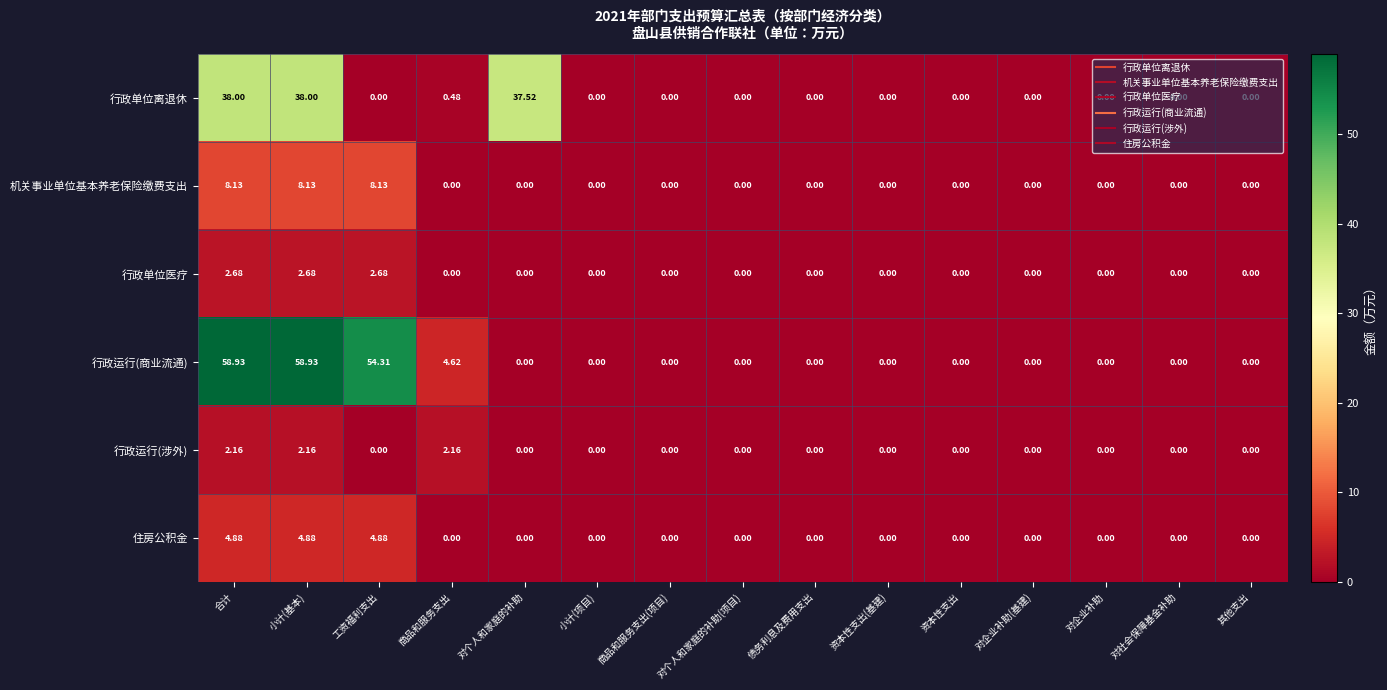

Which series has the largest total across all categories?

行政运行(商业流通)